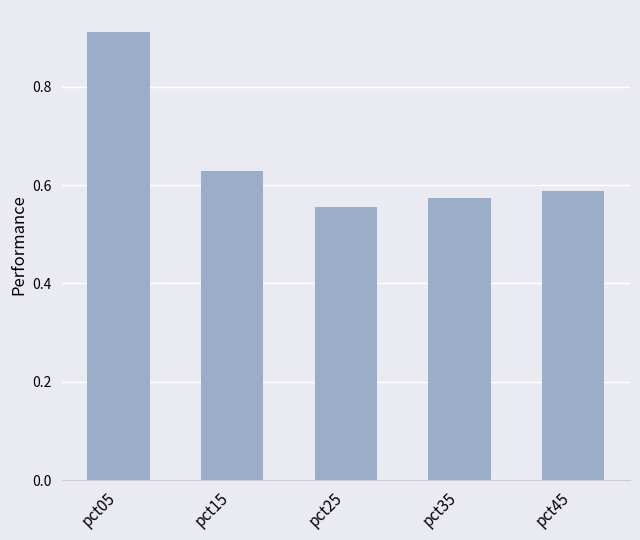

Is it true that the value at pct25 is 1.0?

False